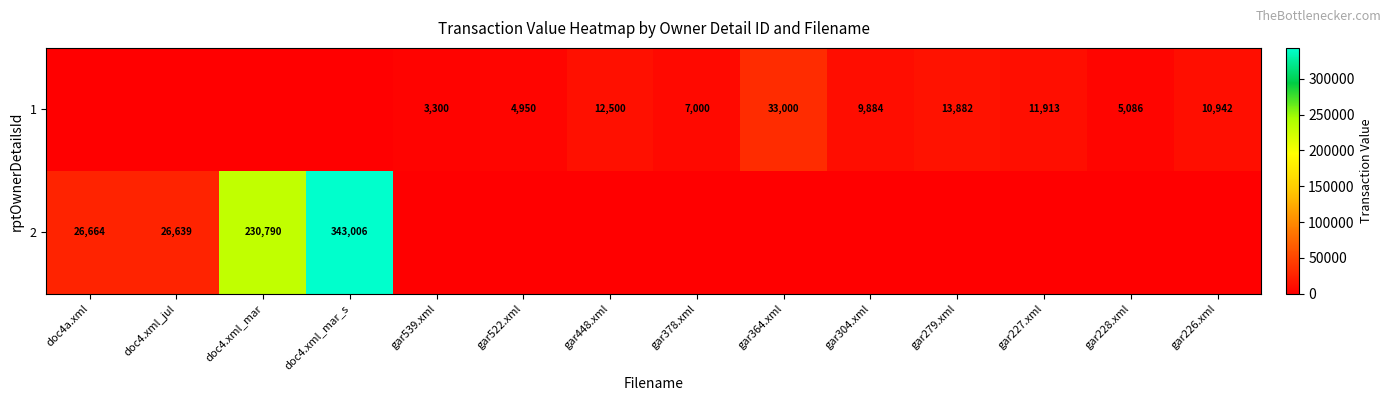

The 2 series shows 110020 at doc4.xml_mar_s. True or false?

False